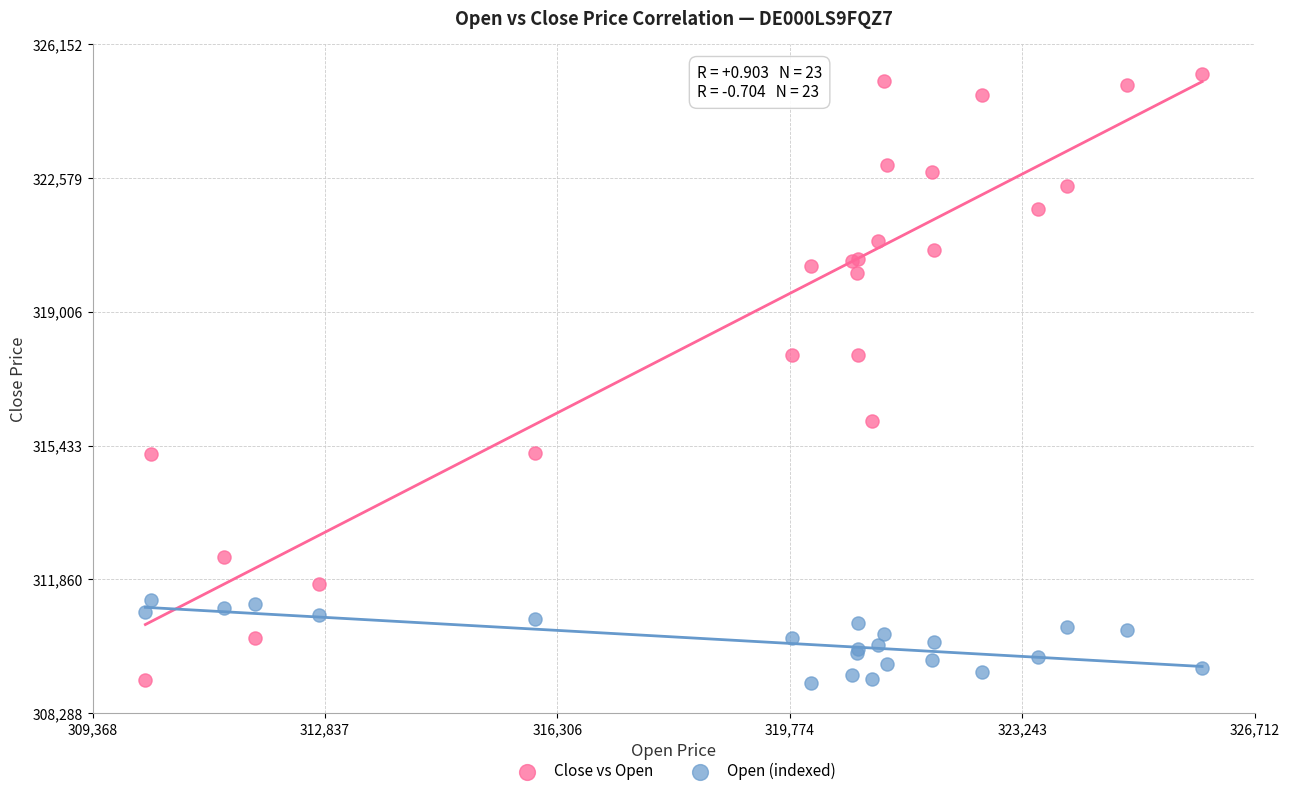

What are all the series names shown in the legend?

Close vs Open, Open (indexed)